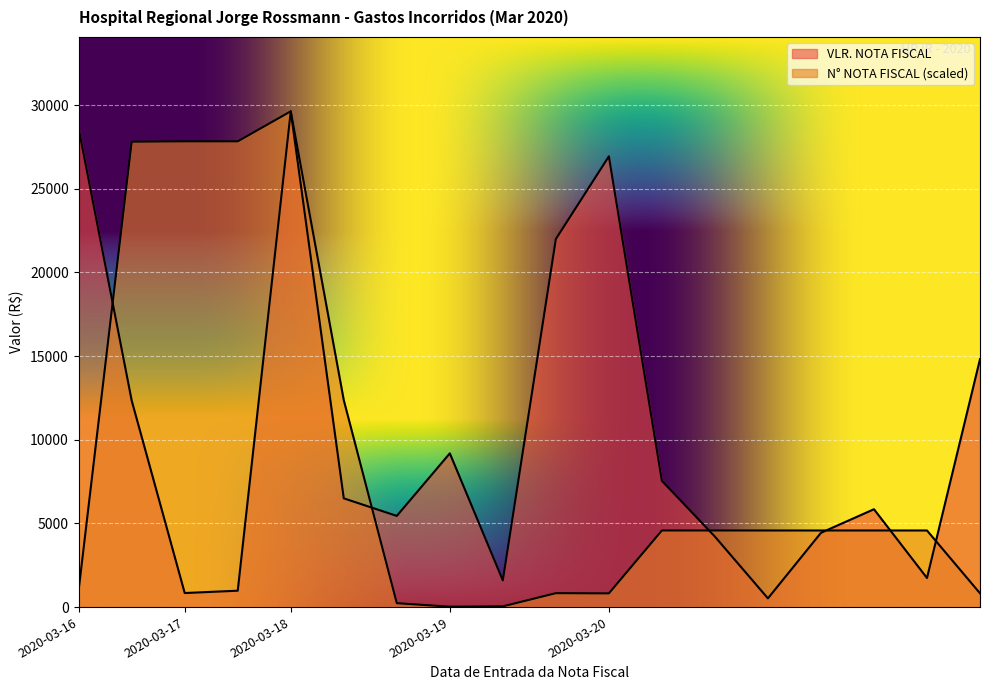

At how many categories does at least one series exceed 20232?

7